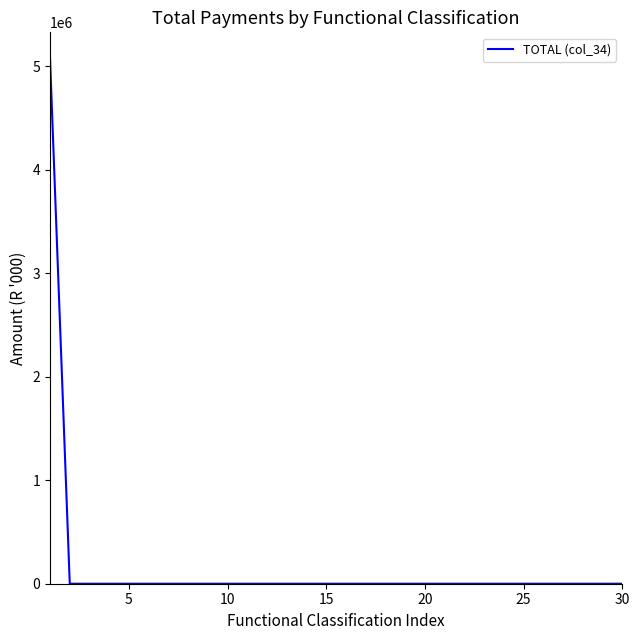

What is the difference between the maximum and minimum values?

5074209